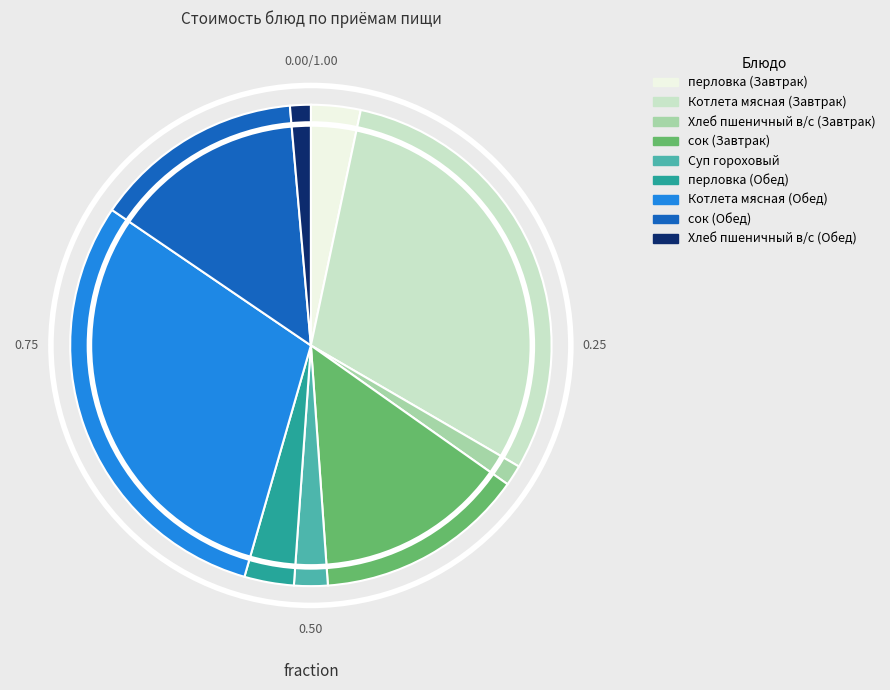

Is it true that сок (Обед) is 14% of the pie?

True